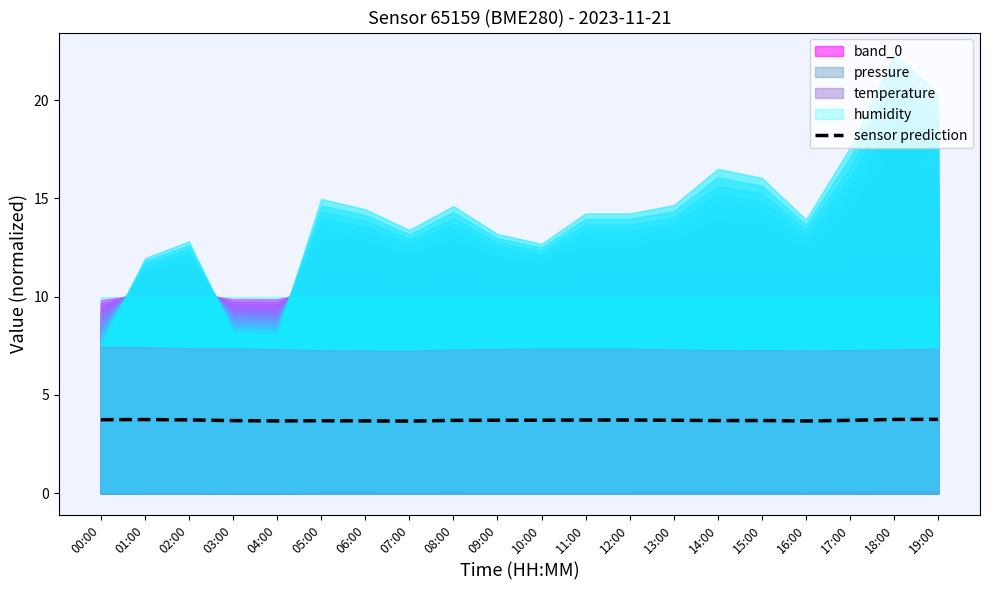

Is it true that the value at 05:00 is 6.3?

False